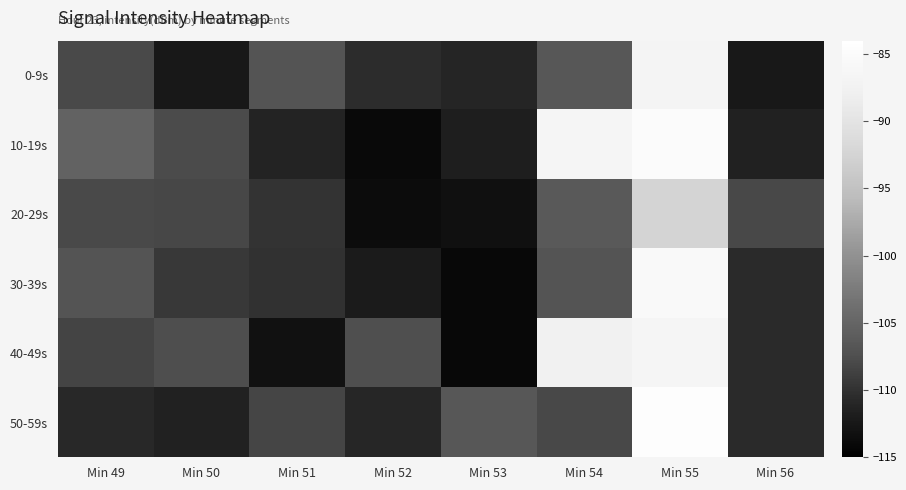

Reading left to right, extract all data points from this chart.

0-9s: Min 49=-107.9	Min 50=-112.3	Min 51=-106.9	Min 52=-110.5	Min 53=-111.1	Min 54=-106.6	Min 55=-86.8	Min 56=-112.4
10-19s: Min 49=-105.2	Min 50=-107.8	Min 51=-111.2	Min 52=-114.0	Min 53=-111.8	Min 54=-86.6	Min 55=-84.9	Min 56=-111.4
20-29s: Min 49=-107.9	Min 50=-108.1	Min 51=-109.9	Min 52=-113.6	Min 53=-113.3	Min 54=-106.4	Min 55=-92.4	Min 56=-108.1
30-39s: Min 49=-107.0	Min 50=-109.4	Min 51=-110.0	Min 52=-112.0	Min 53=-114.1	Min 54=-106.9	Min 55=-85.5	Min 56=-110.6
40-49s: Min 49=-108.4	Min 50=-107.5	Min 51=-113.1	Min 52=-107.5	Min 53=-114.1	Min 54=-87.4	Min 55=-86.6	Min 56=-110.6
50-59s: Min 49=-110.8	Min 50=-111.4	Min 51=-108.3	Min 52=-111.0	Min 53=-106.6	Min 54=-108.0	Min 55=-84.5	Min 56=-110.6